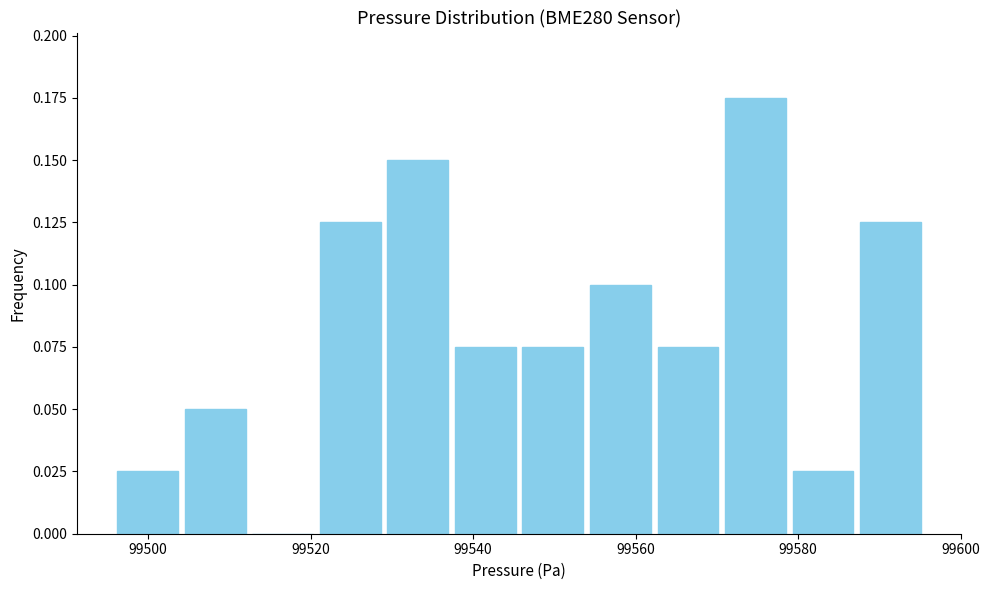

Reading left to right, list every bar in this chart as the range it spans on the x-axis followed by its height. Neither the bar edges nor the heights are printed on the chart, so give them approximately, as read against the axes.

99496 to 99504: 0.025
99504 to 99512: 0.050
99512 to 99520: 0
99520 to 99530: 0.125
99530 to 99538: 0.150
99538 to 99546: 0.075
99546 to 99554: 0.075
99554 to 99562: 0.100
99562 to 99570: 0.075
99570 to 99578: 0.175
99578 to 99588: 0.025
99588 to 99596: 0.125